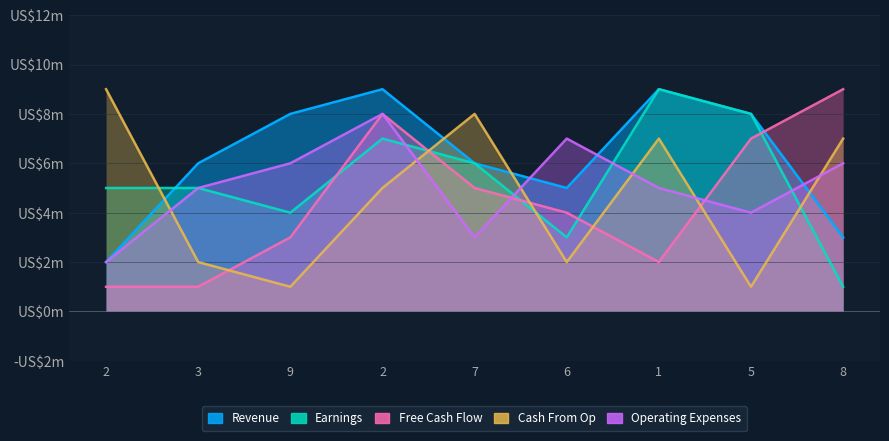

What is the lowest value of the Free Cash Flow series?

1